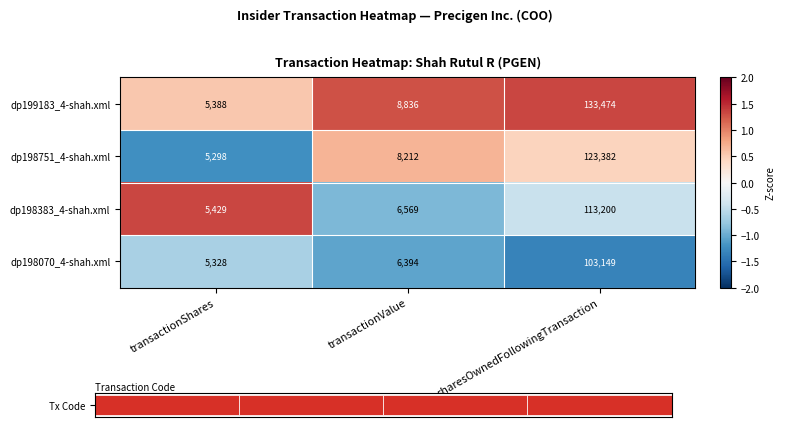

What is the highest value of the dp198070_4-shah.xml series?

103149